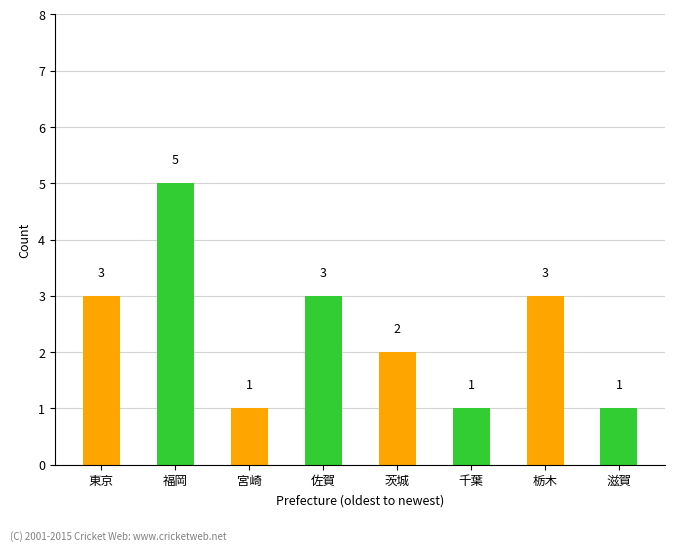

Is it true that the value at 宮崎 is 1?

True